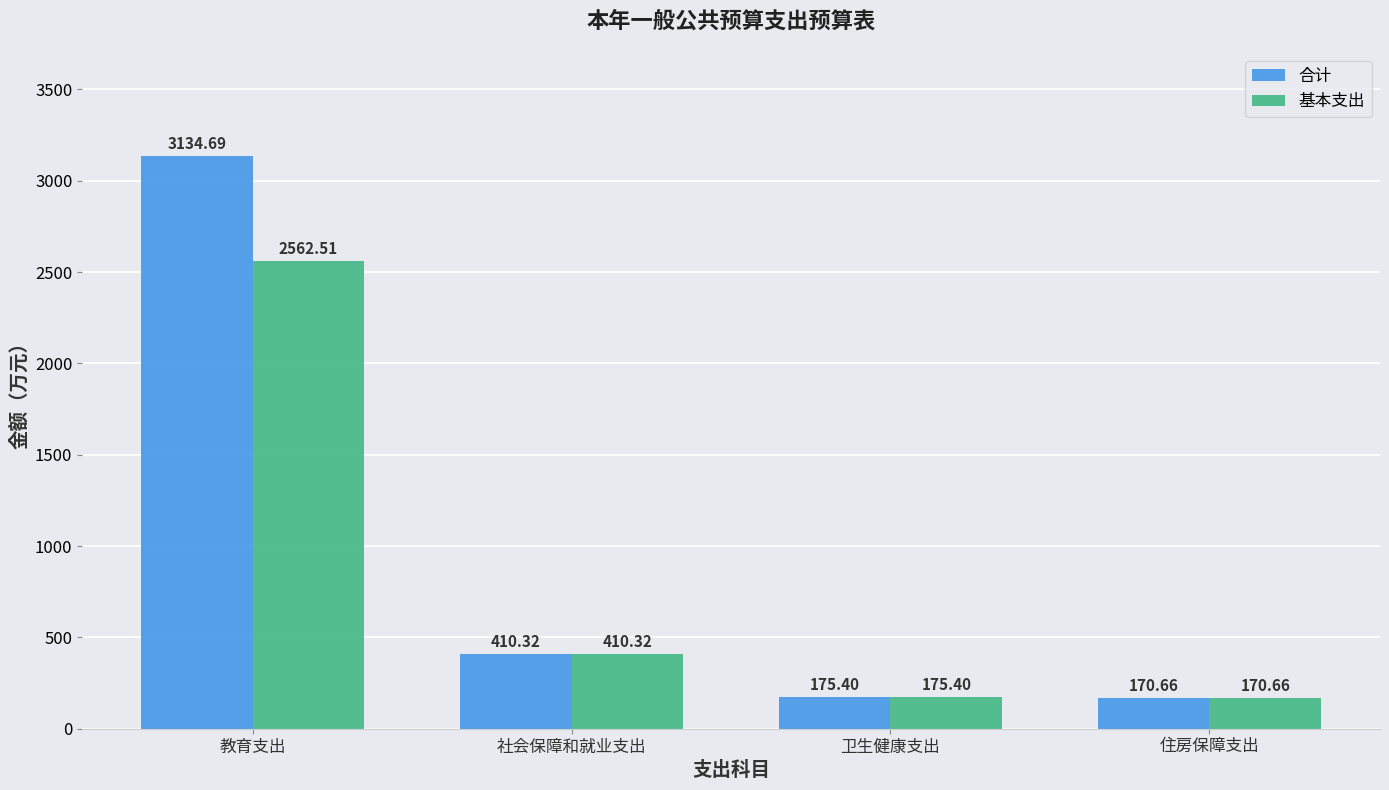

List the labels in order of 合计 value, largest first.

教育支出, 社会保障和就业支出, 卫生健康支出, 住房保障支出